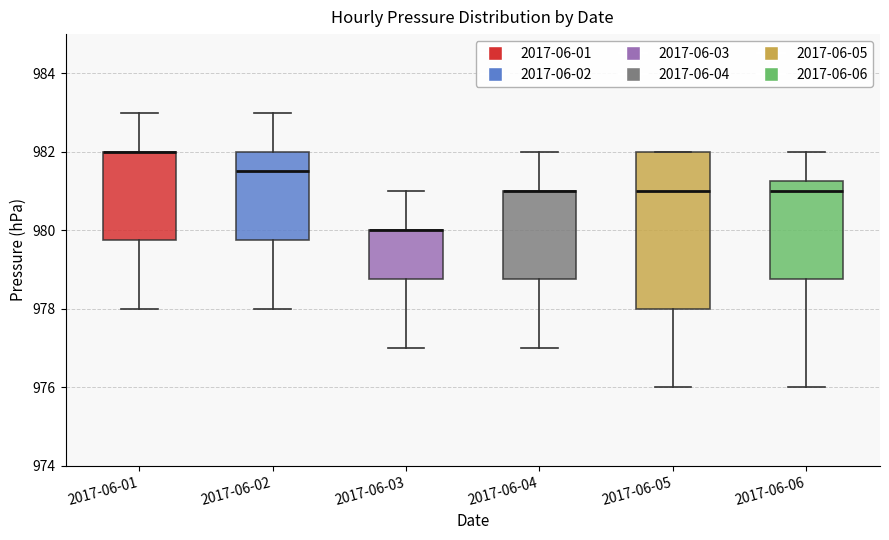

Reading left to right, transcribe this box plot: for each box, give where its median line is, the range the box spans, and where its two whiskers end, as read against the y-axis. The values are not printed on the chart, so give them approximately, as read against the axis.

2017-06-01: median 982.0 (drawn on the box's upper edge), box 979.8 to 982.0, whiskers 978.0 to 983.0
2017-06-02: median 981.6, box 979.8 to 982.0, whiskers 978.0 to 983.0
2017-06-03: median 980.0 (drawn on the box's upper edge), box 978.8 to 980.0, whiskers 977.0 to 981.0
2017-06-04: median 981.0 (drawn on the box's upper edge), box 978.8 to 981.0, whiskers 977.0 to 982.0
2017-06-05: median 981.0, box 978.0 to 982.0, whiskers 976.0 to 982.0
2017-06-06: median 981.0, box 978.8 to 981.2, whiskers 976.0 to 982.0